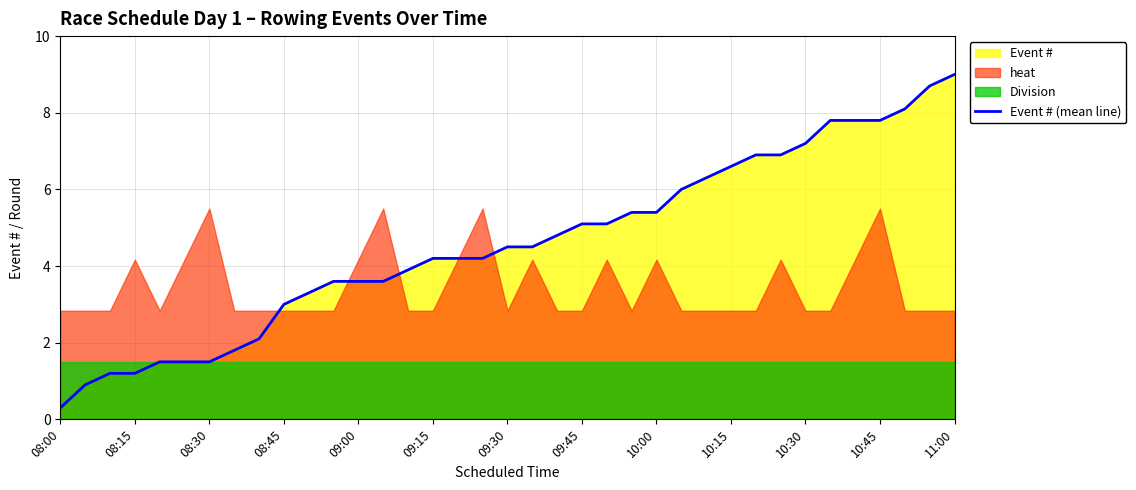

How many data points are less than 4?

15